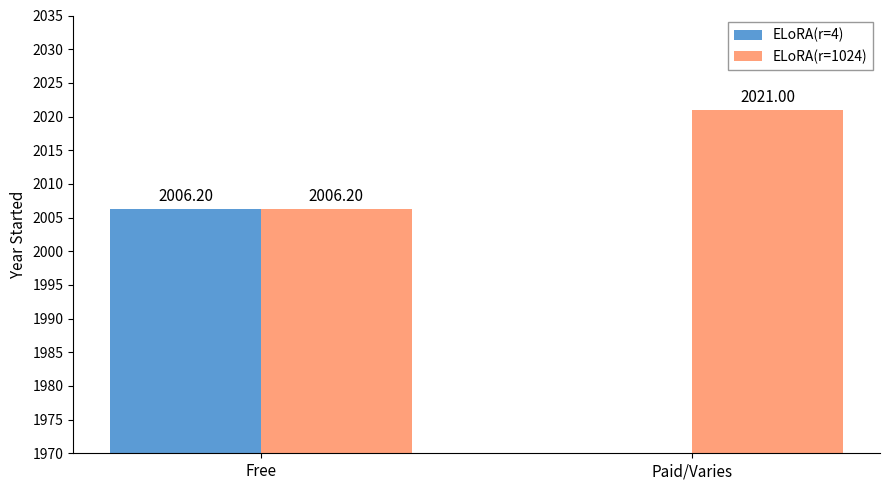

What is the approximate value of ELoRA(r=4) at Free?

2006.2